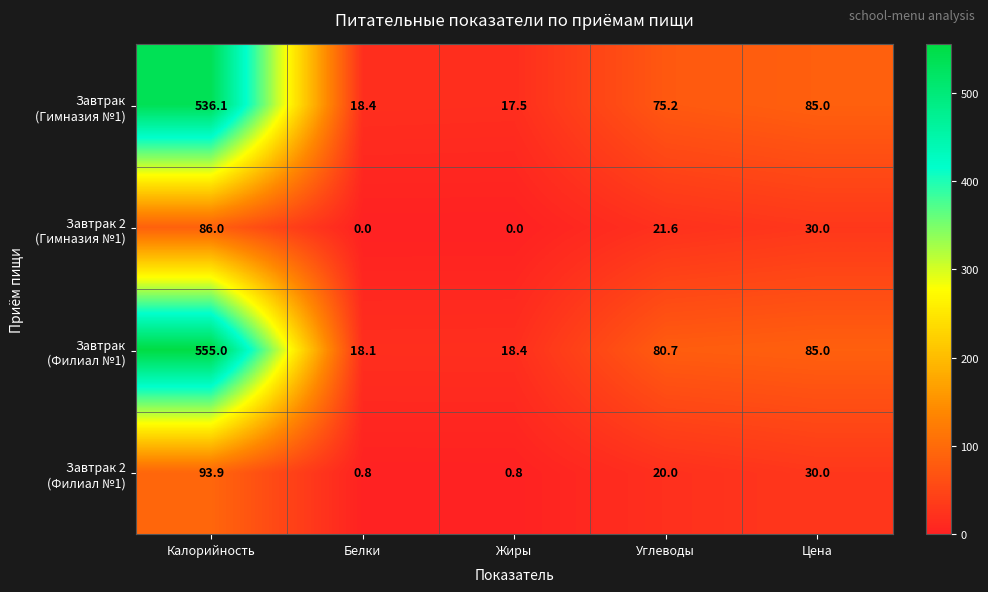

Which category has the highest value across all series?

Калорийность